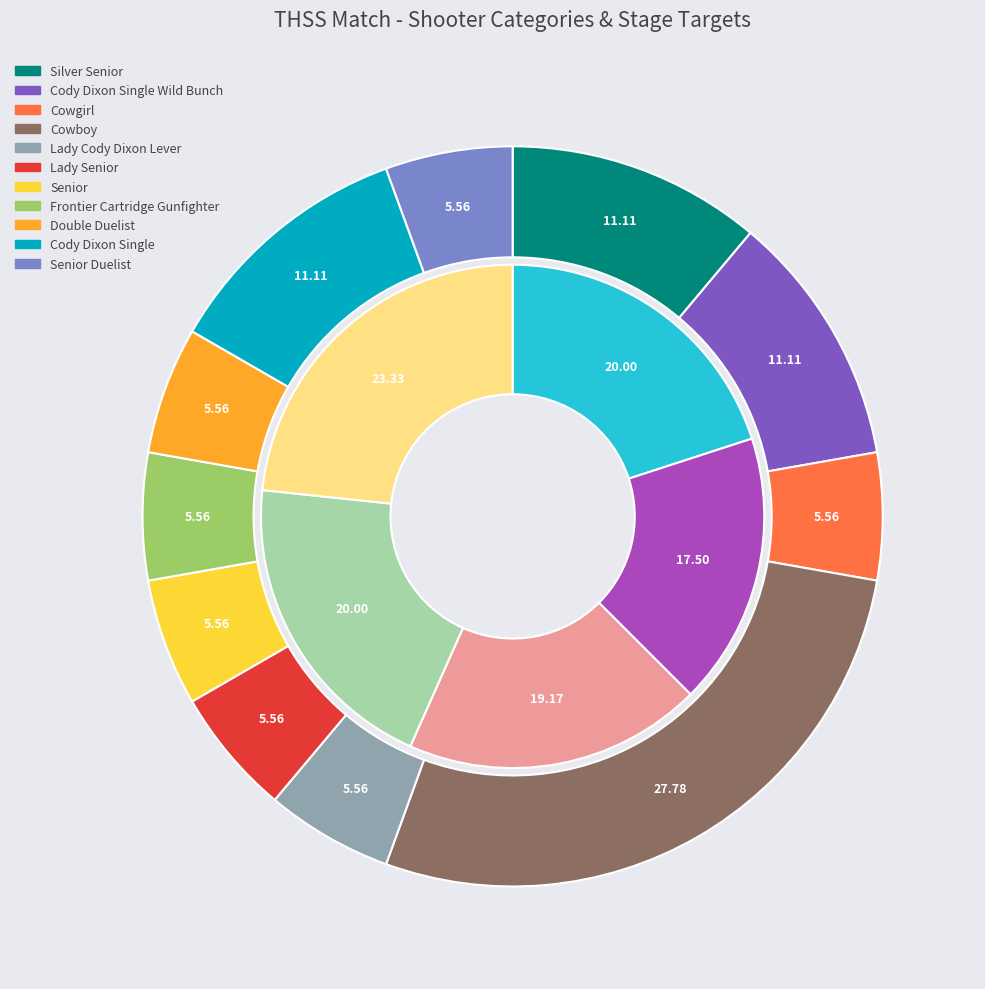

Combined, what portion of the pie is Stage 4 and Stage 3?

39.2%